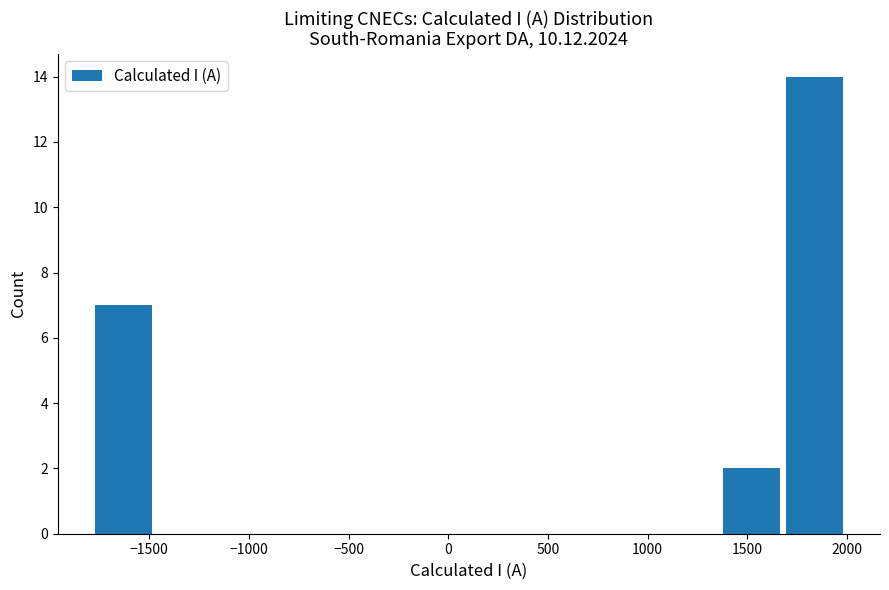

Over which range of the x-axis is the bar tallest?

1700 to 2000